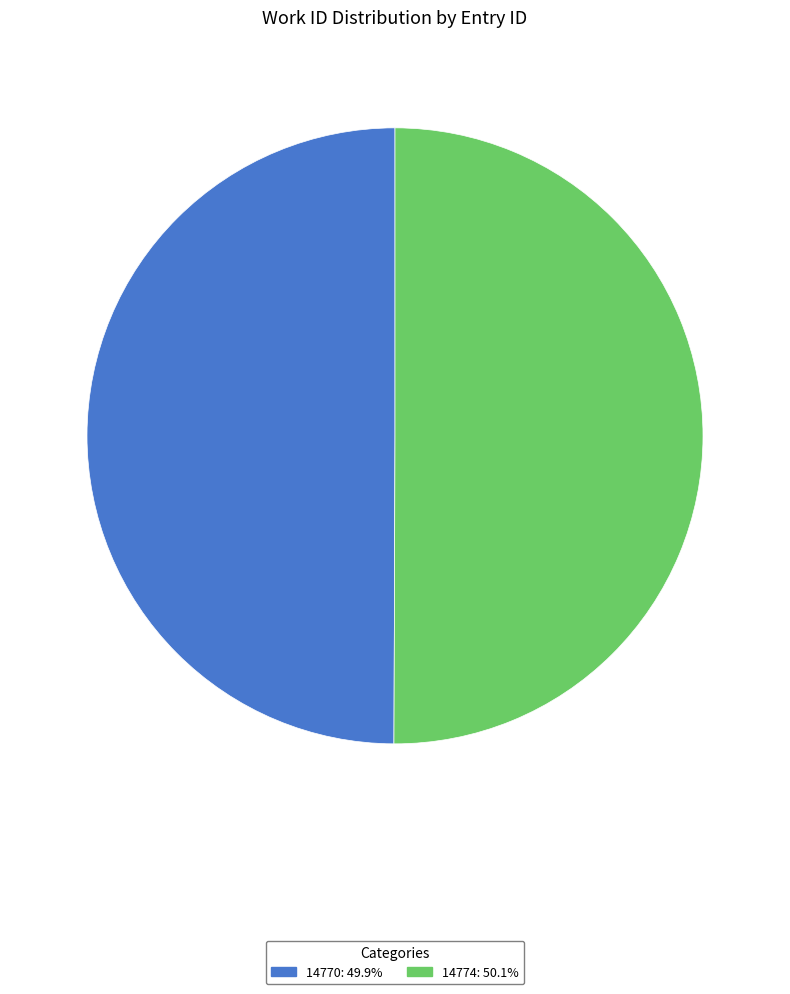

What is the ratio of the value at 14770 to the value at 14774?

1.0